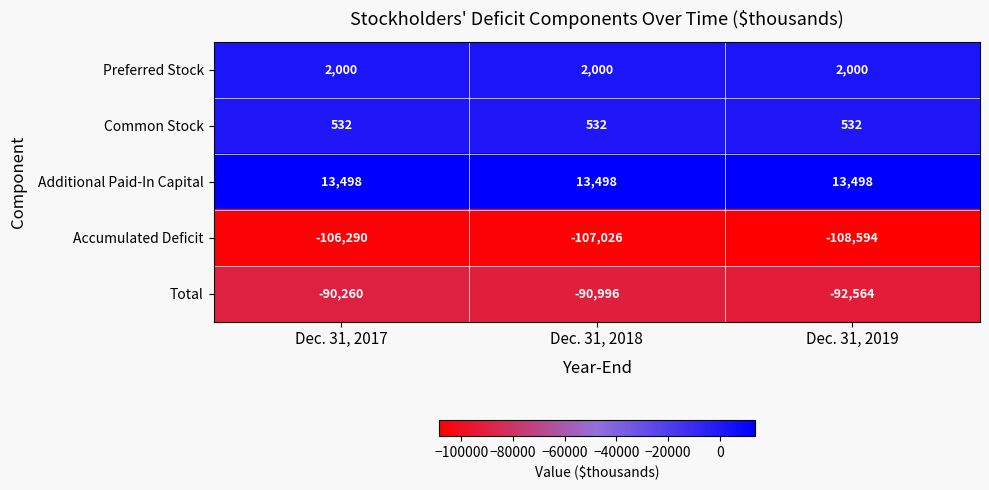

Where does the Total series first go above -90996?

Dec. 31, 2017